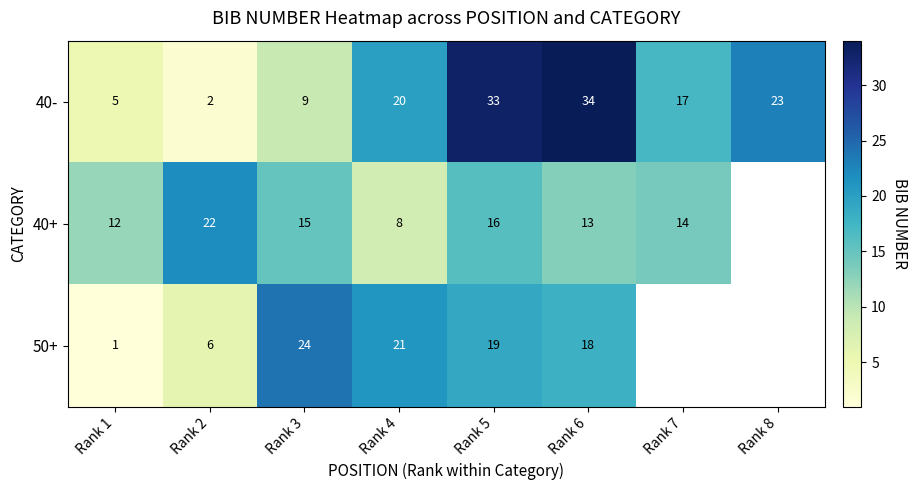

Which category has the lowest value in the 40- series?

Rank 2